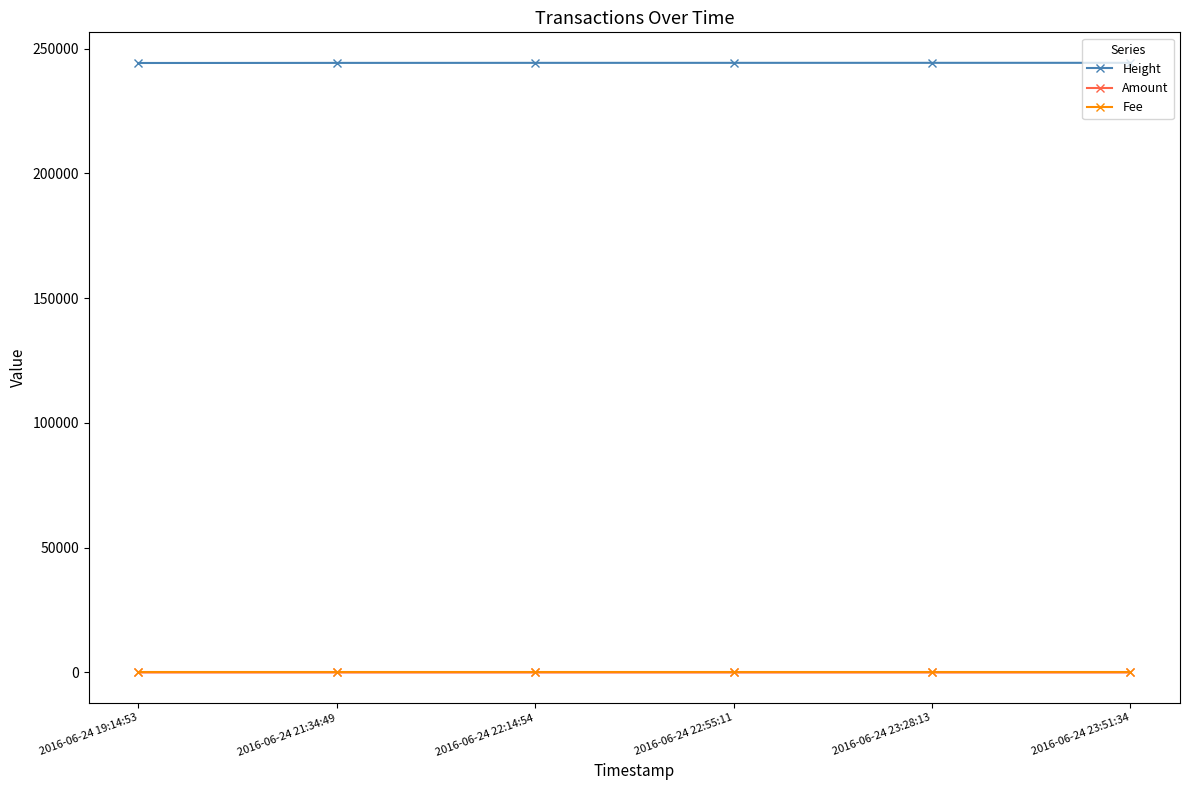

The value of Height at 2016-06-24 23:51:34 is 85520. True or false?

False